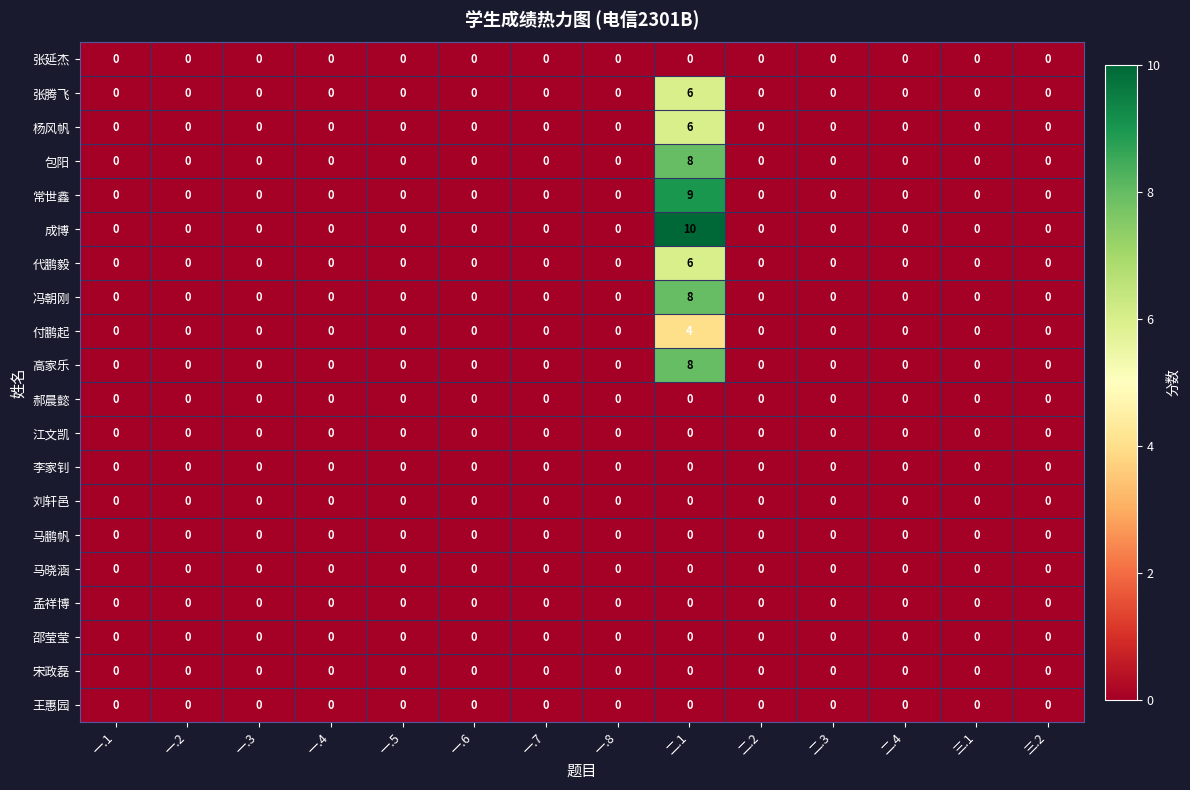

How many 高家乐 values are between 0 and 1?

13